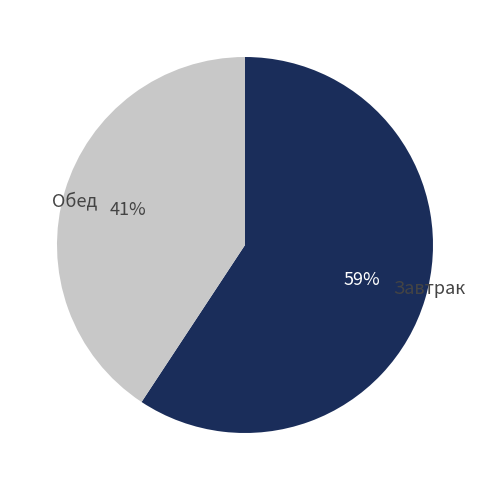

To the nearest percent, what portion does Обед represent?

41%